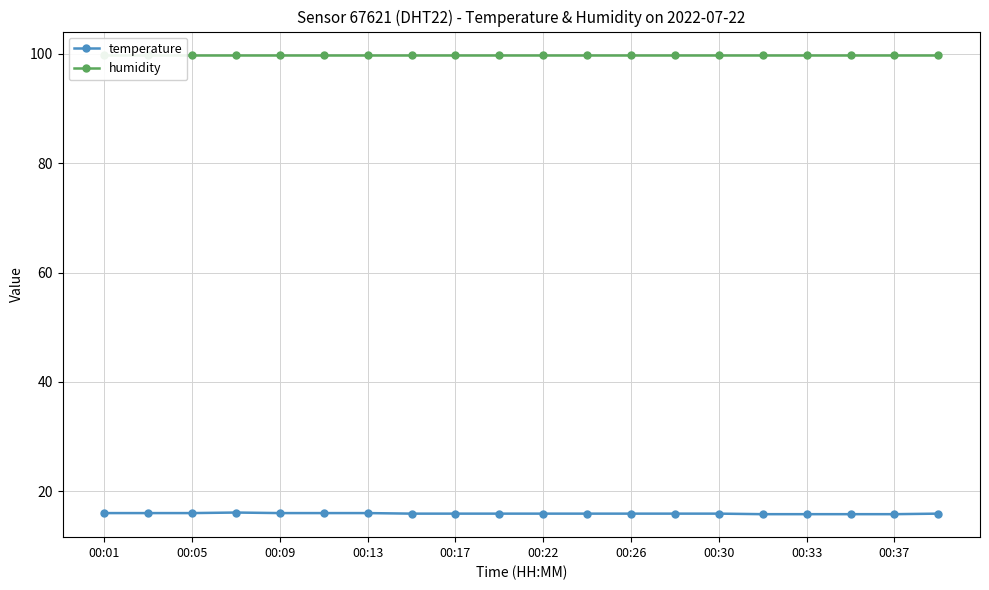

Does the chart display data point markers on the line(s)?

Yes